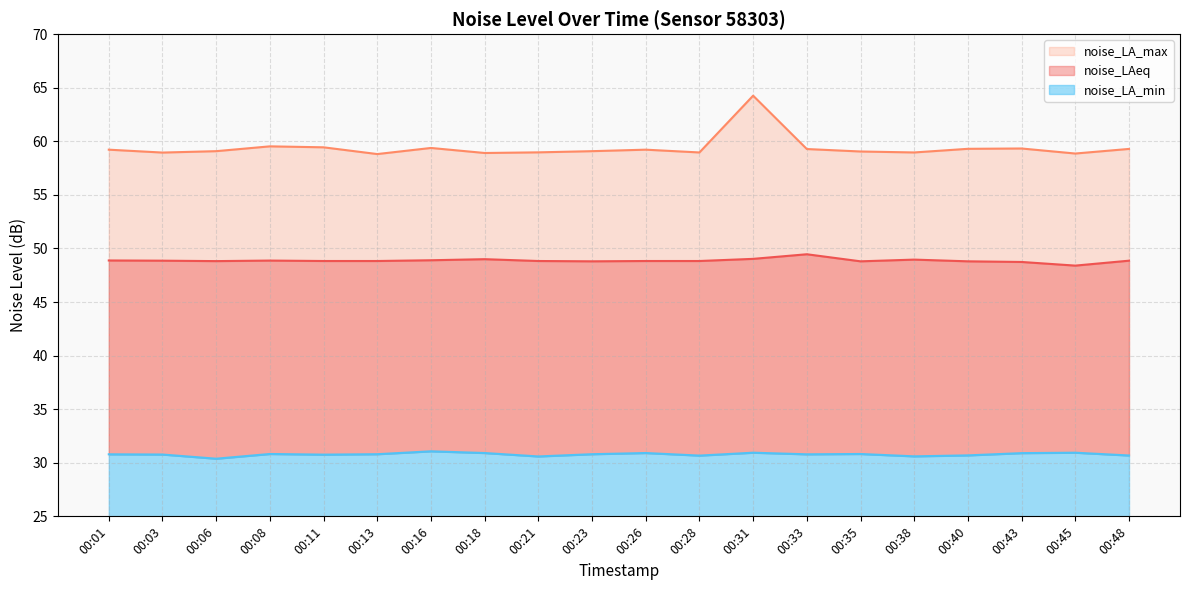

What is the maximum value for noise_LAeq?

49.5